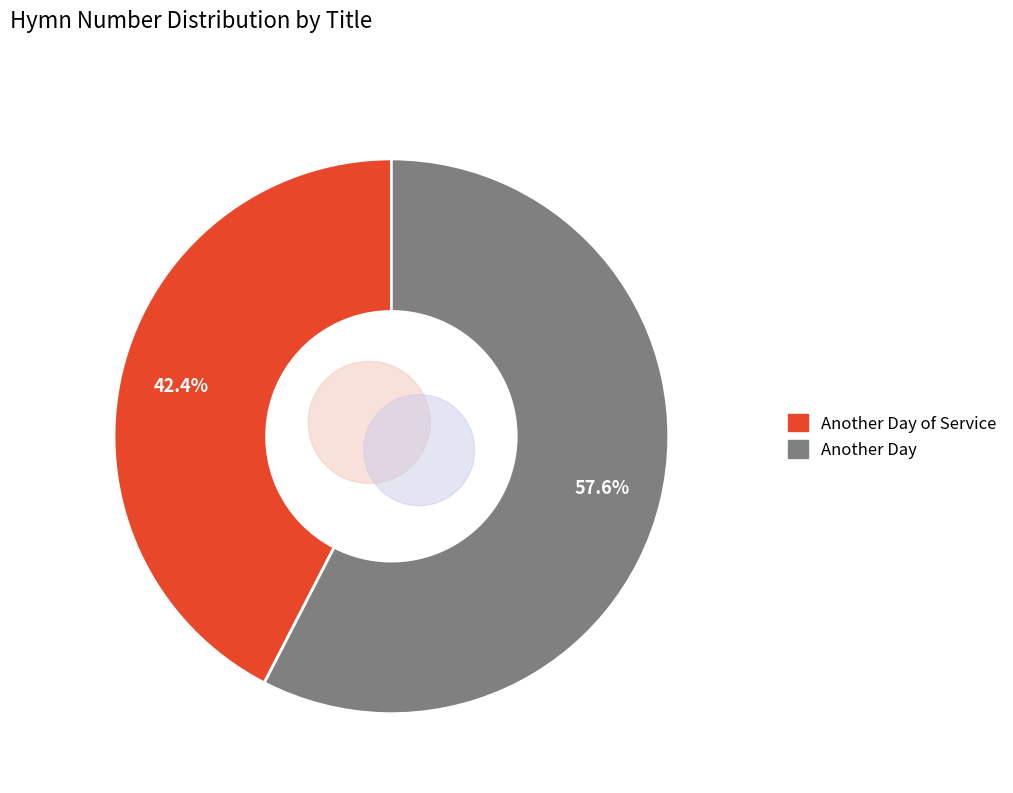

What percentage is NOT represented by Another Day?

42.4%